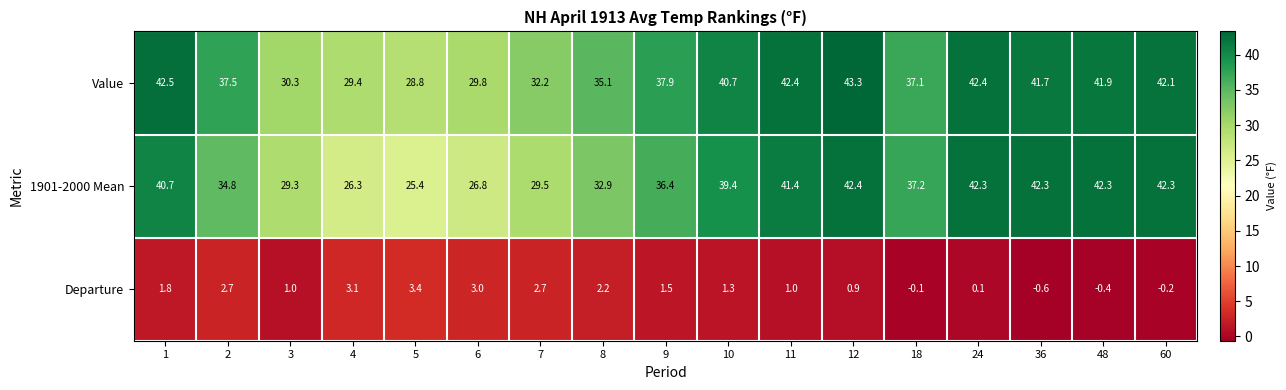

Which series has the largest range (max minus min)?

1901-2000 Mean